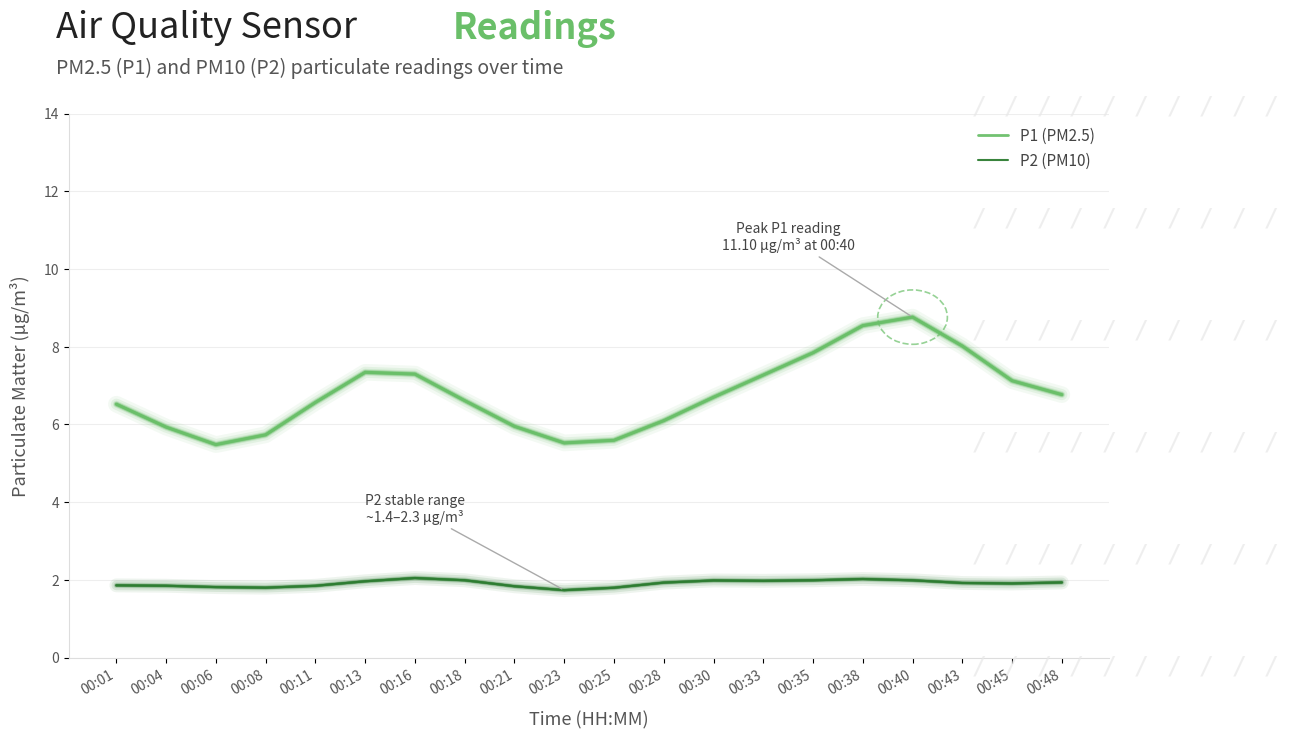

Between 00:08 and 00:33, which series saw the biggest shift?

P1 (PM2.5)